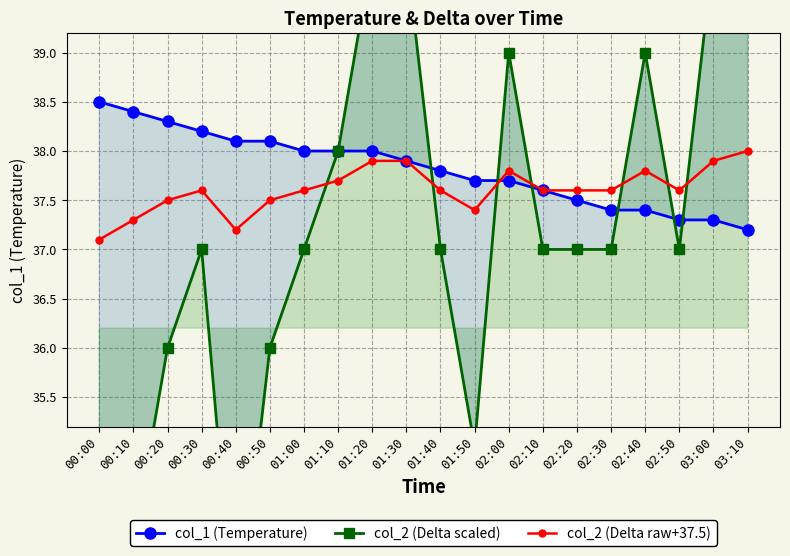

How many times do col_2 (Delta raw+37.5) and col_1 (Temperature) cross each other?

1